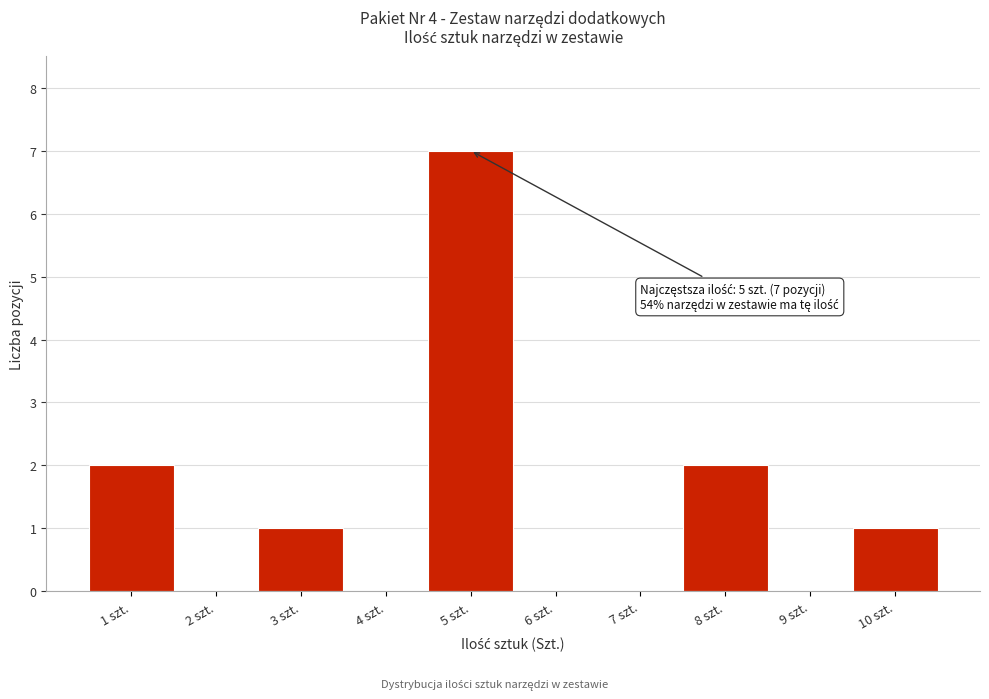

Over which range of the x-axis is the bar tallest?

4.5 to 5.5